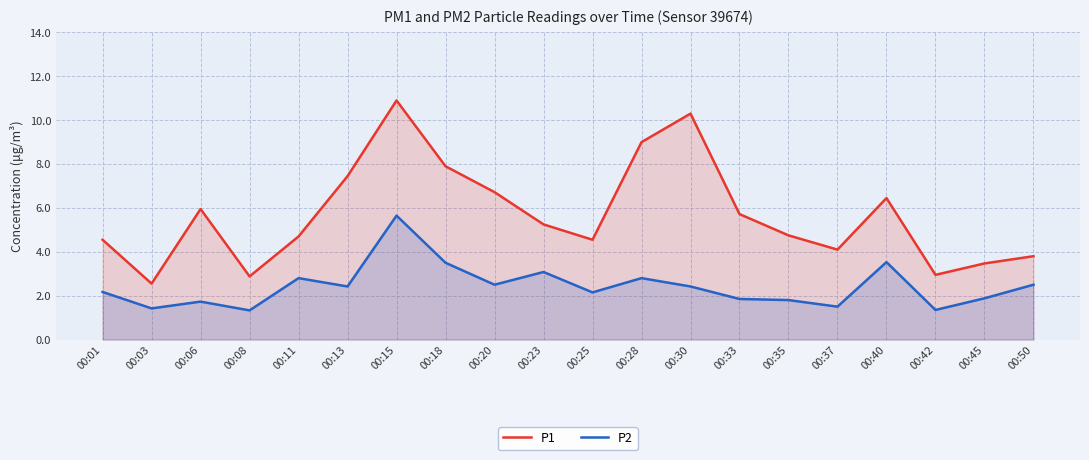

Reading right to left, transcribe all the data shown in this chart.

P1: 3.8	3.5	3.0	6.5	4.1	4.8	5.7	10.3	9.0	4.5	5.2	6.7	7.9	10.9	7.5	4.7	2.9	6.0	2.5	4.5
P2: 2.5	1.9	1.4	3.5	1.5	1.8	1.9	2.4	2.8	2.1	3.1	2.5	3.5	5.7	2.4	2.8	1.3	1.7	1.4	2.2